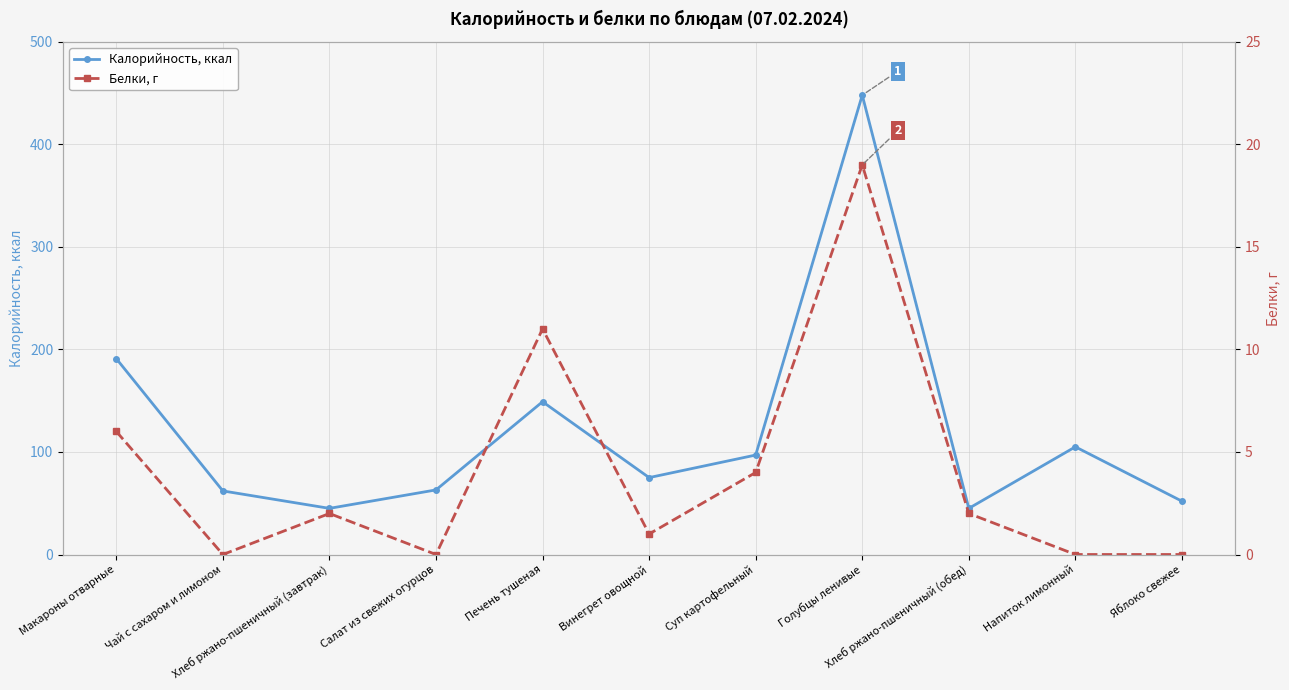

Reading left to right, what are all the values shown in this chart?

Калорийность, ккал: Макароны отварные=191	Чай с сахаром и лимоном=62	Хлеб ржано-пшеничный (завтрак)=45	Салат из свежих огурцов=63	Печень тушеная=149	Винегрет овощной=75	Суп картофельный=97	Голубцы ленивые=448	Хлеб ржано-пшеничный (обед)=45	Напиток лимонный=105	Яблоко свежее=52
Белки, г: Макароны отварные=6	Чай с сахаром и лимоном=0	Хлеб ржано-пшеничный (завтрак)=2	Салат из свежих огурцов=0	Печень тушеная=11	Винегрет овощной=1	Суп картофельный=4	Голубцы ленивые=19	Хлеб ржано-пшеничный (обед)=2	Напиток лимонный=0	Яблоко свежее=0